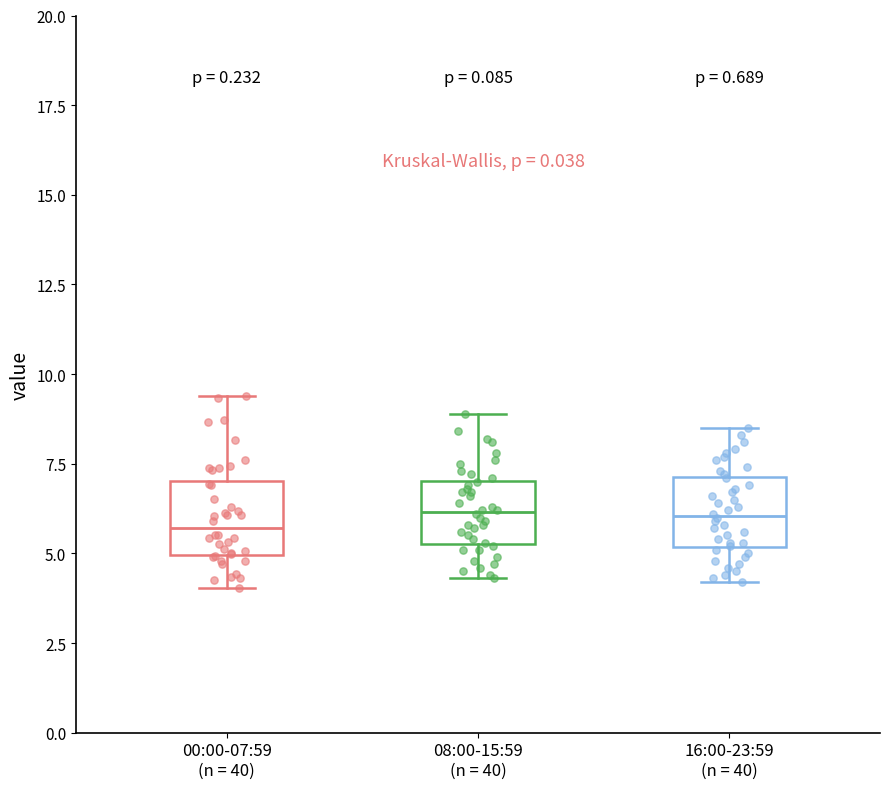

Reading left to right, read every box against the y-axis: the position of its median line, the range the box covers, and the ends of its whiskers. The values are not printed on the chart, so give them approximately, as read against the axis.

00:00-07:59 (n = 40): median 5.5, box 5.0 to 7.0, whiskers 4.0 to 9.5
08:00-15:59 (n = 40): median 6.0, box 5.5 to 7.0, whiskers 4.5 to 9.0
16:00-23:59 (n = 40): median 6.0, box 5.0 to 7.0, whiskers 4.0 to 8.5